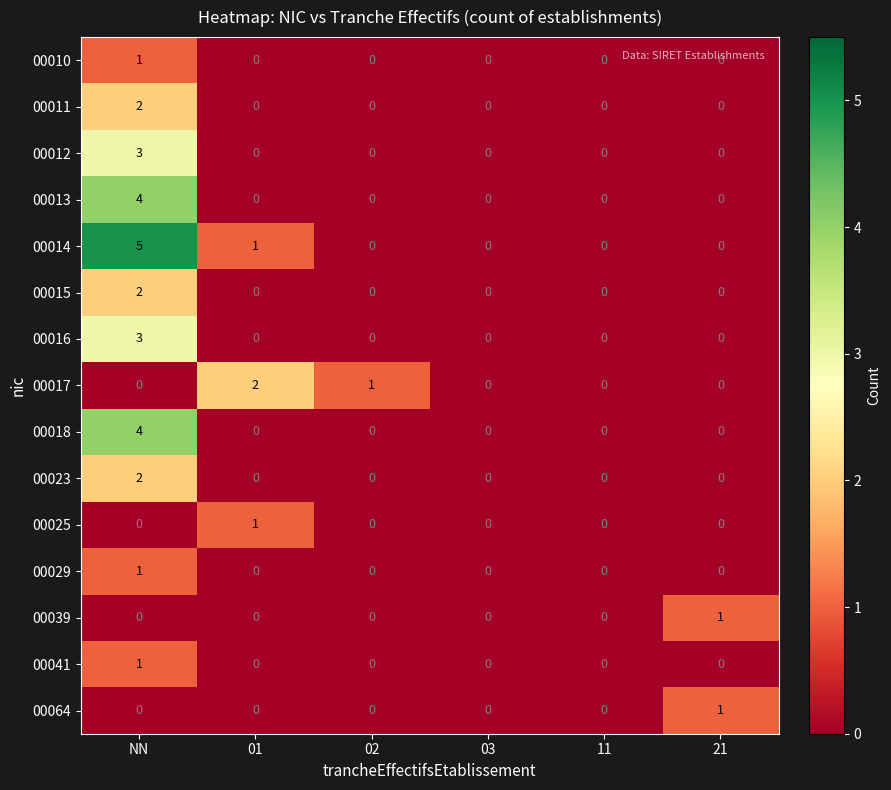

What is the maximum value shown in the chart?

5